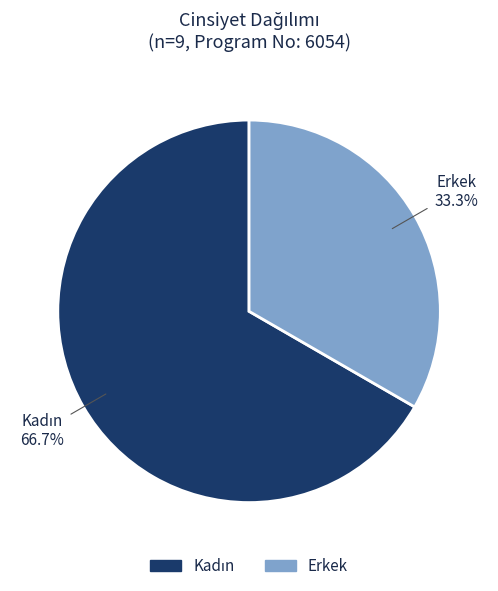

Count the number of slices in the pie.

2